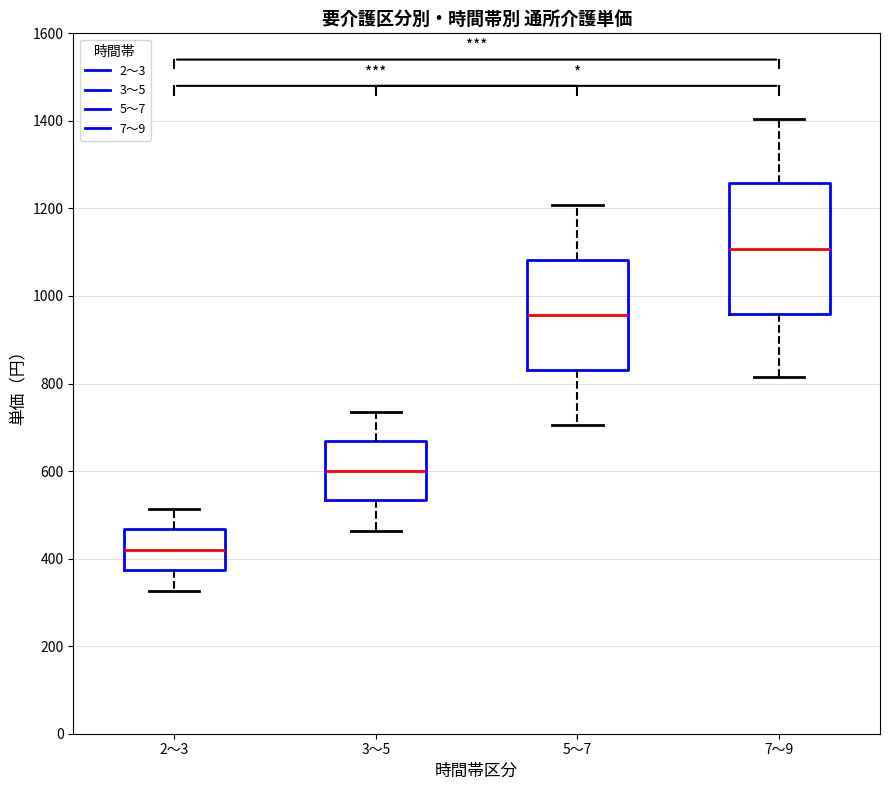

Reading left to right, transcribe this box plot: for each box, give where its median line is, the range the box spans, and where its two whiskers end, as read against the y-axis. The values are not printed on the chart, so give them approximately, as read against the axis.

2～3: median 420, box 380 to 460, whiskers 320 to 520
3～5: median 600, box 540 to 660, whiskers 460 to 740
5～7: median 960, box 840 to 1080, whiskers 700 to 1200
7～9: median 1100, box 960 to 1260, whiskers 820 to 1400